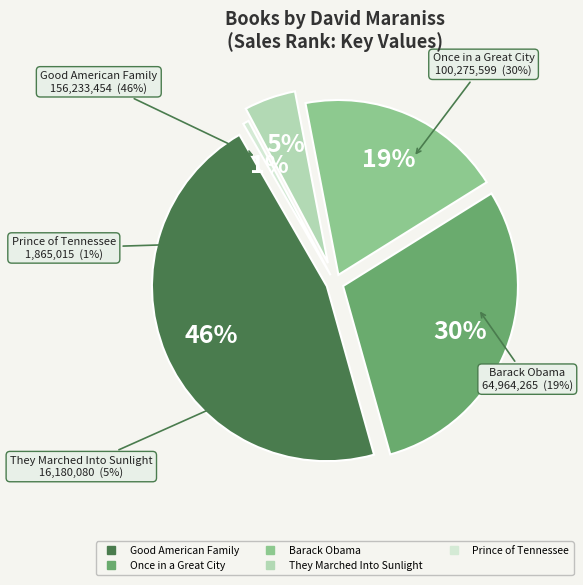

Which category has the biggest portion of the pie?

Good American Family